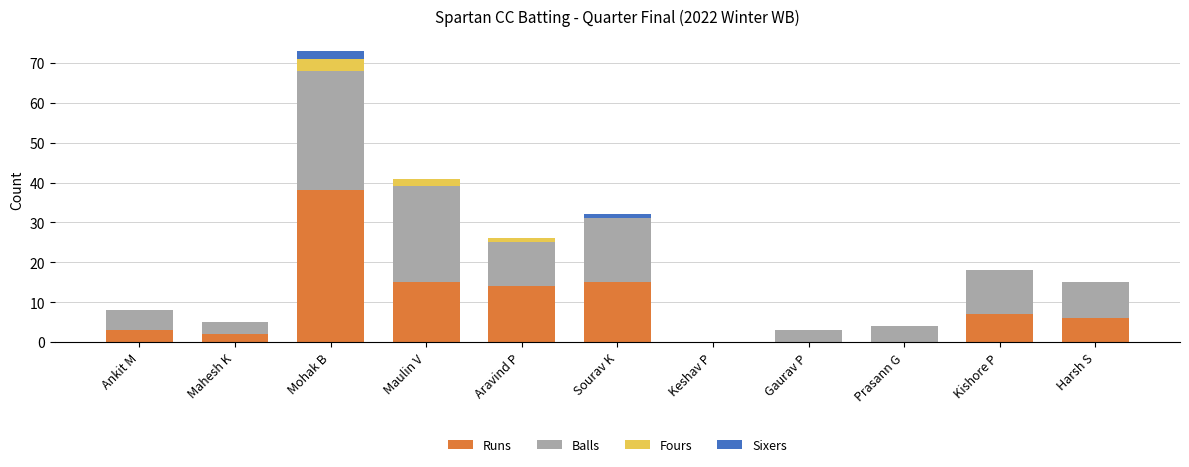

The value of Runs at Aravind P is 23. True or false?

False